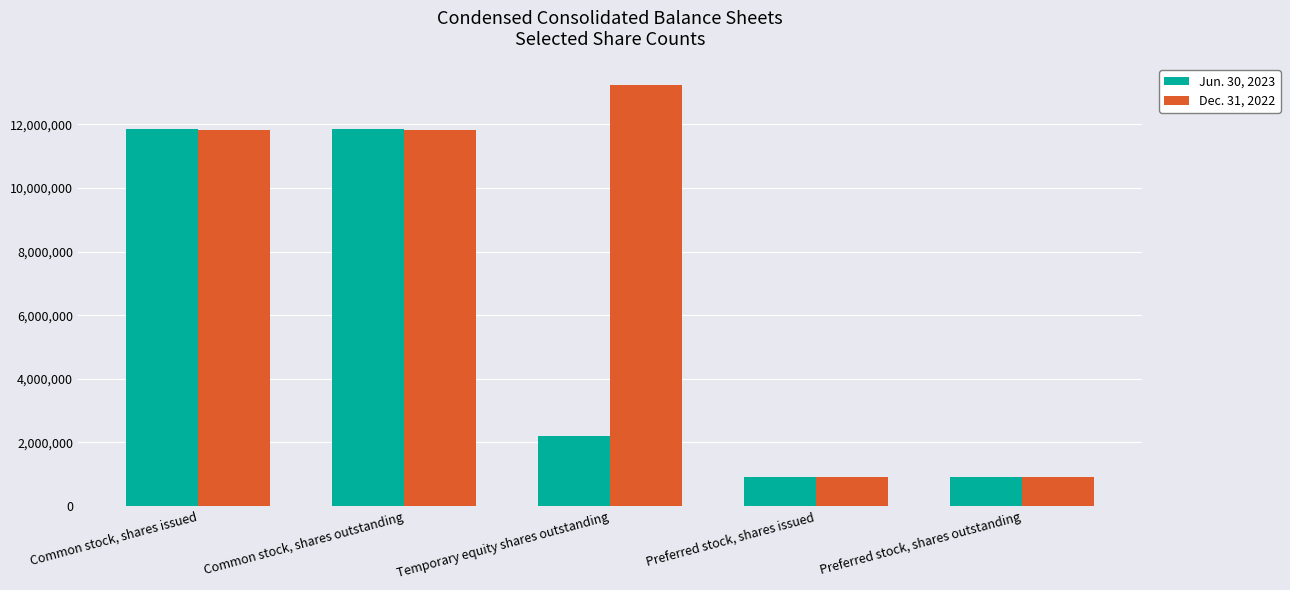

How many bars are there in each group?

2